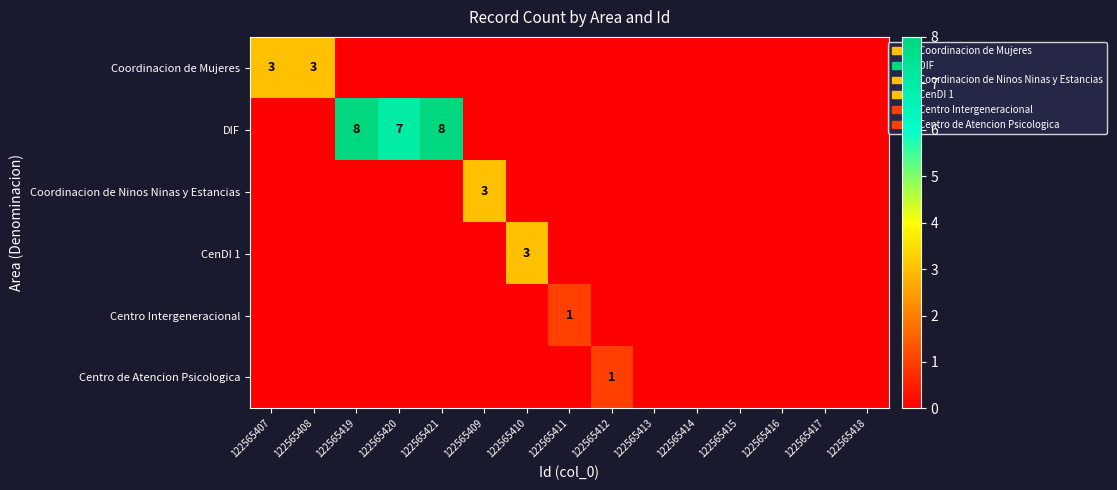

Which series has the widest spread of values?

DIF